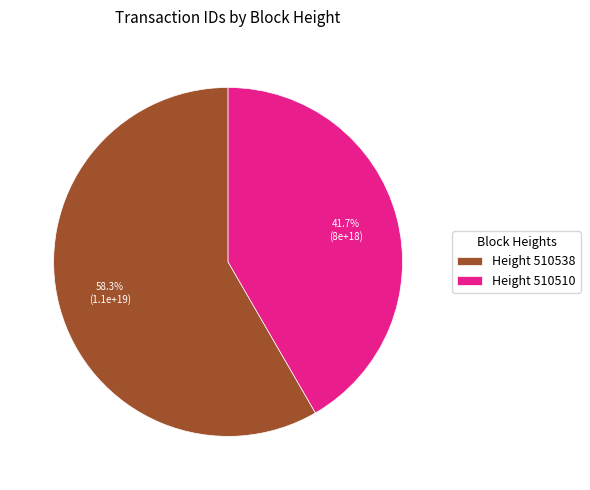

What is the smallest slice in the pie chart?

Height 510510